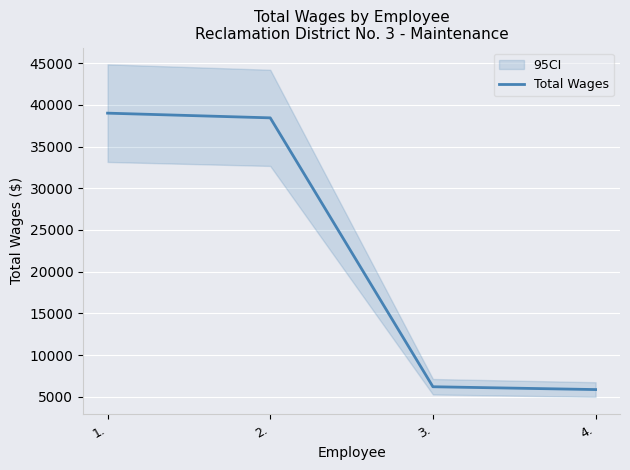

What is the change in value from 1. to 4.?

-33148